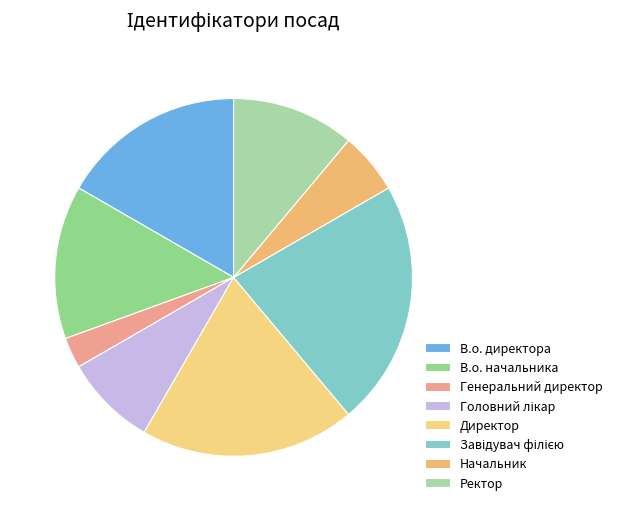

Count the number of slices in the pie.

8